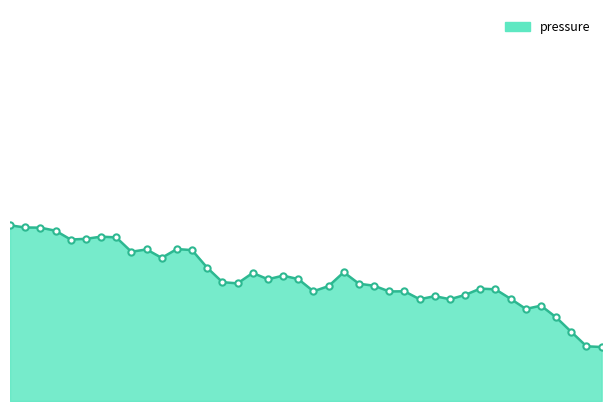

How many lines are shown in the chart?

1